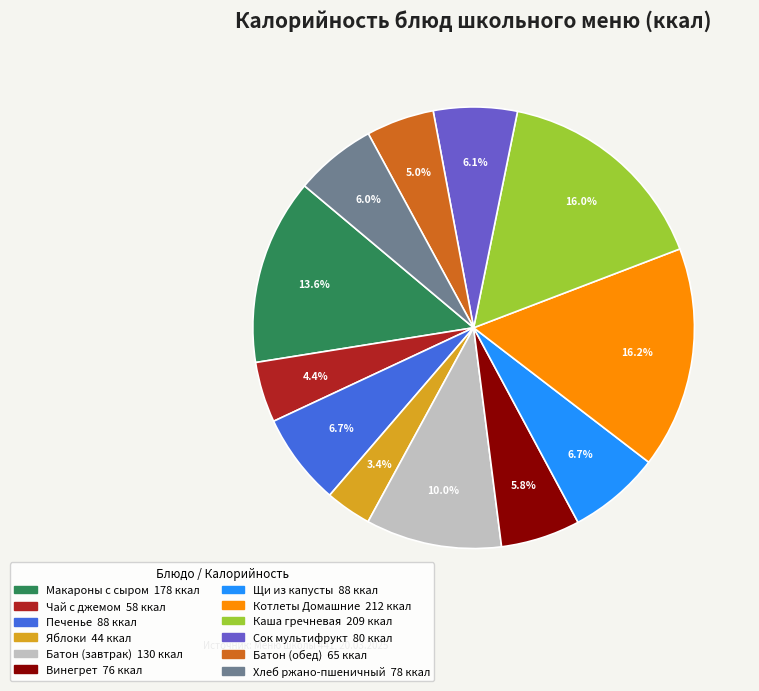

To the nearest percent, what is the average slice percentage?

8%